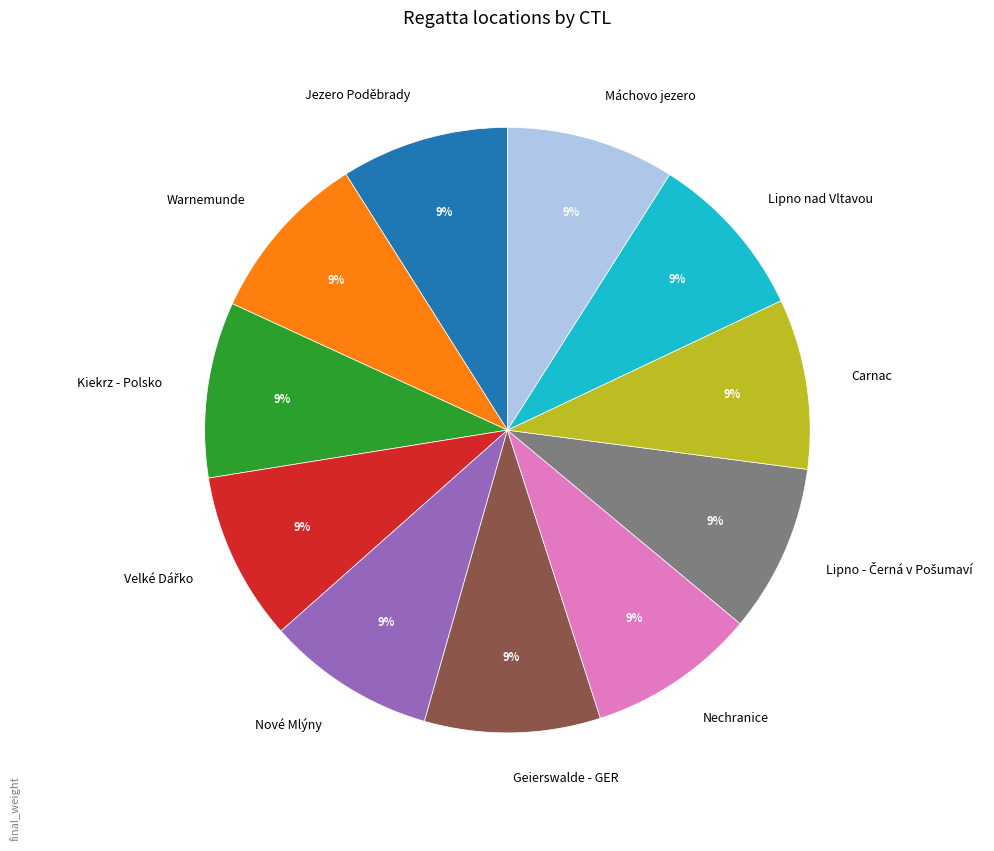

The Máchovo jezero slice represents 9% of the pie. True or false?

True